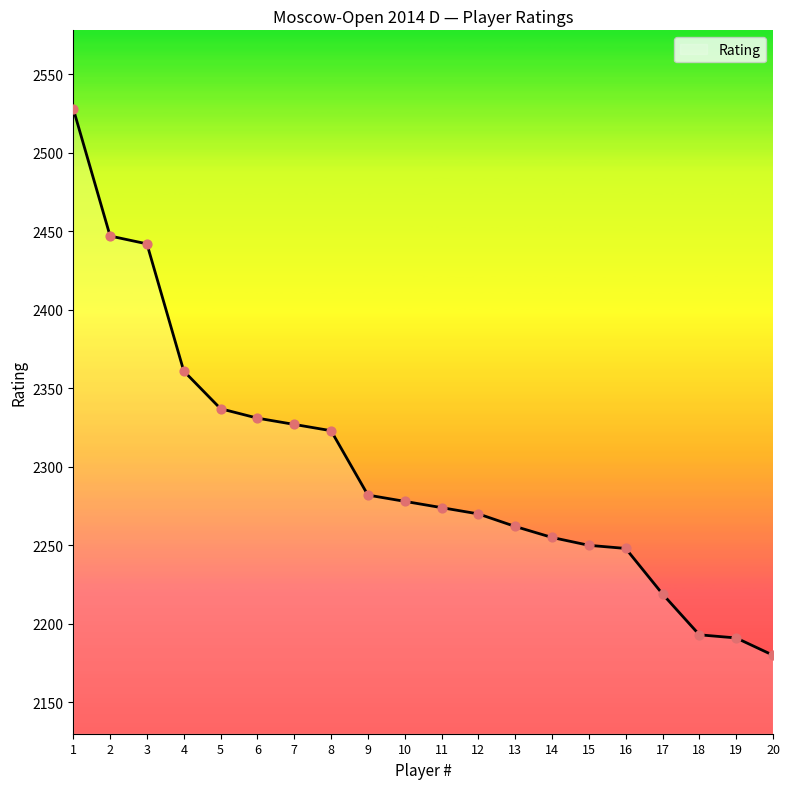

What is the change in value from 8 to 18?

-130